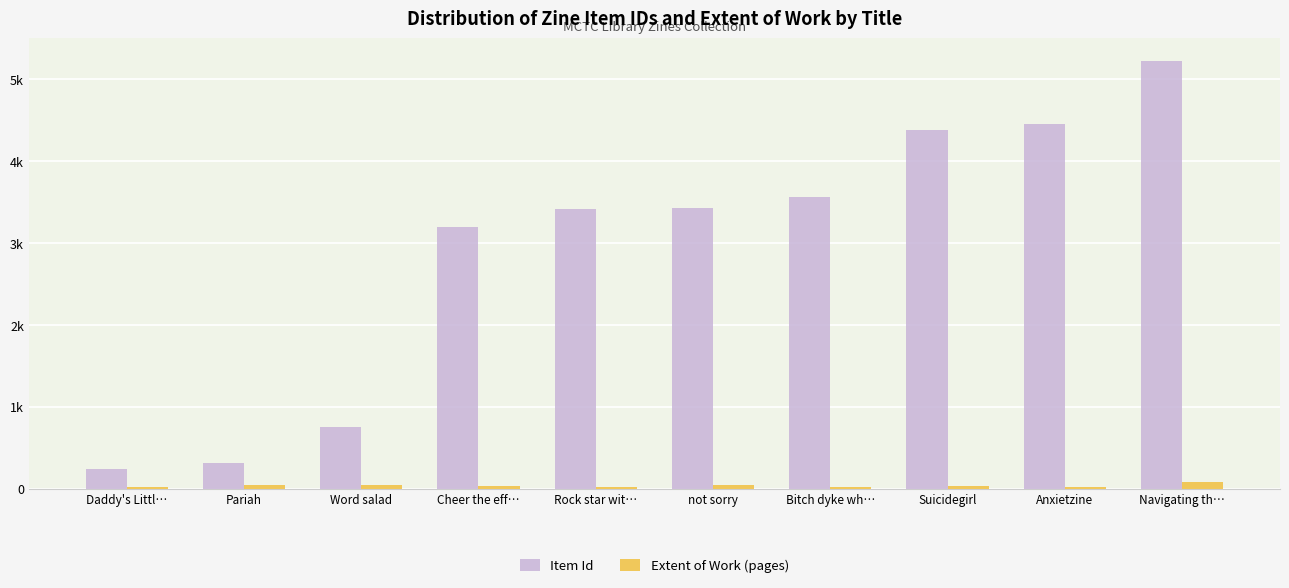

At which label does Item Id reach its peak?

Navigating th…